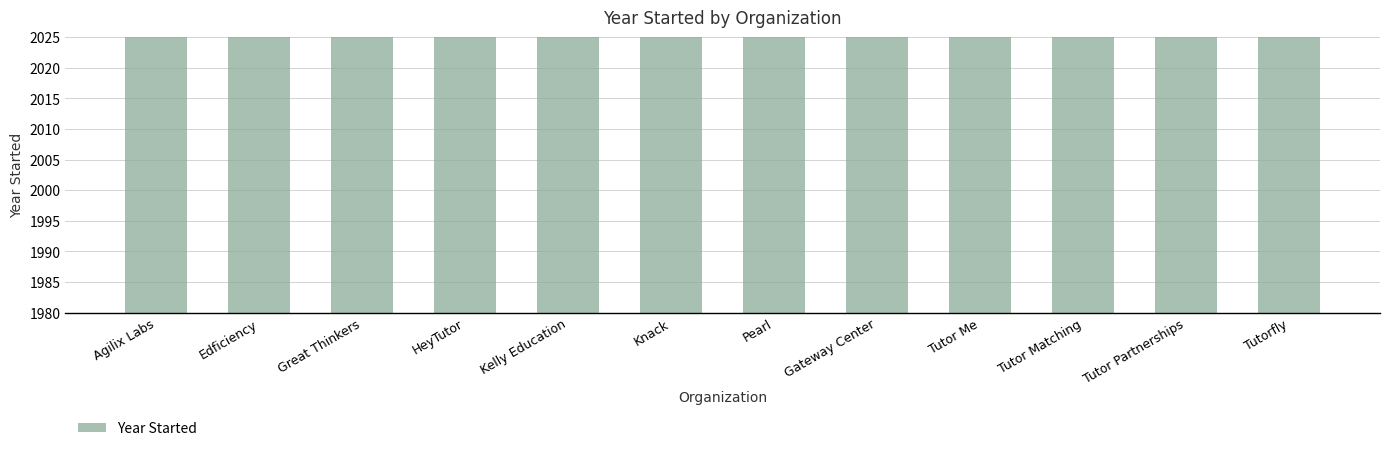

Which has a higher value, Knack or Pearl?

Pearl